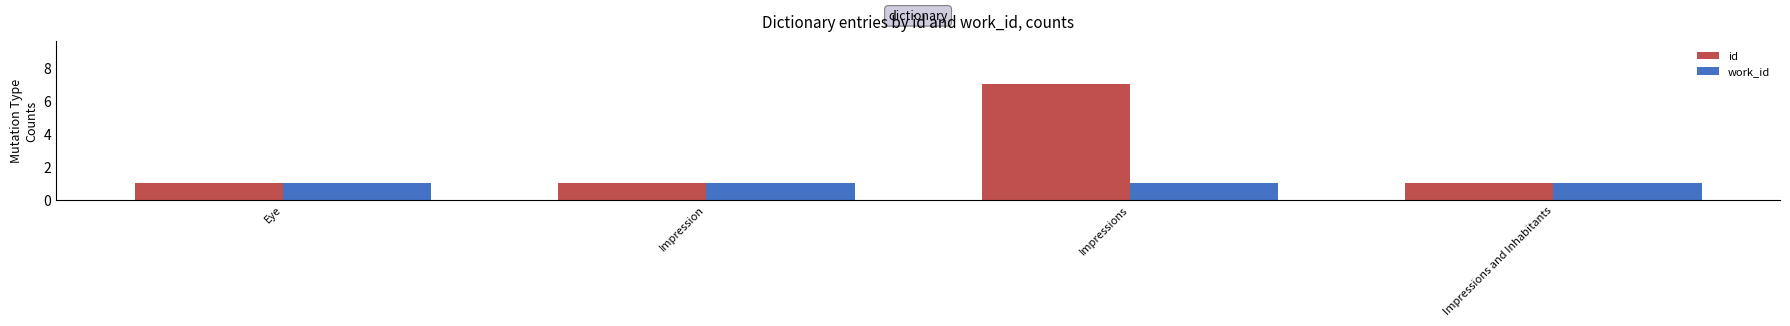

What are all the series names shown in the legend?

id, work_id